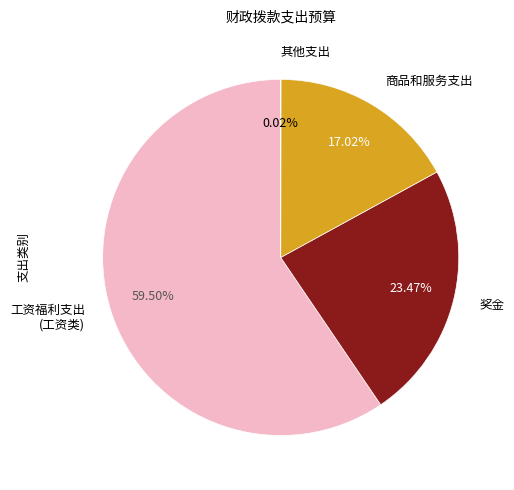

Do 奖金 and 商品和服务支出 together represent more than half of the pie?

No